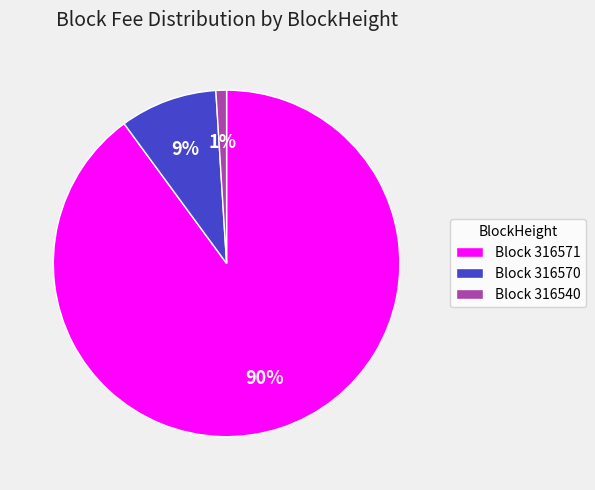

Which slice is the smallest?

Block 316540